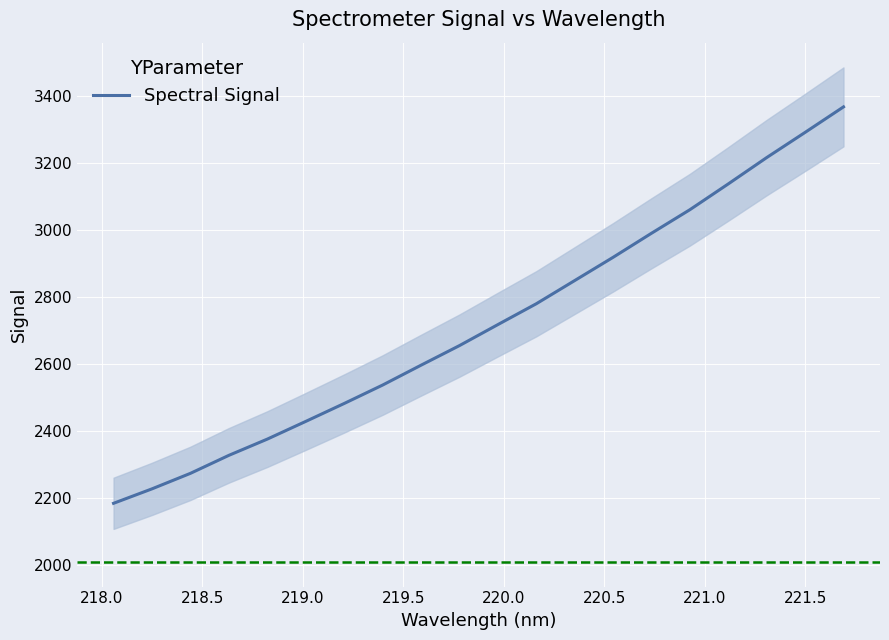

What is the minimum value for Spectral Signal?

2184.8